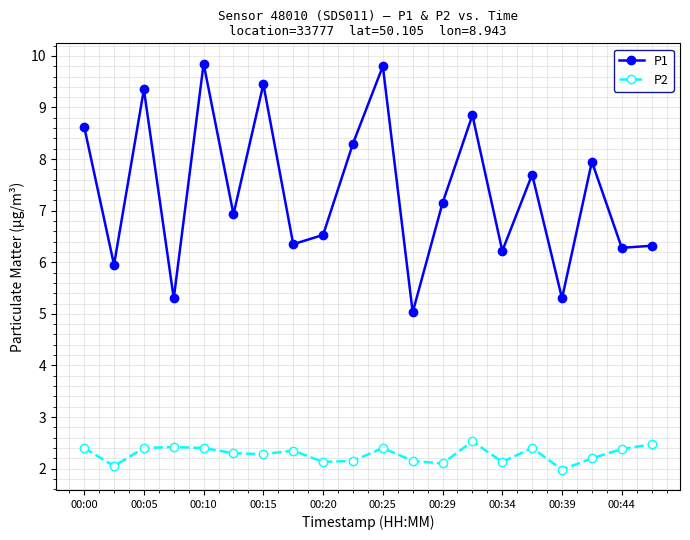

What is the value of the P1 point at the 6th from the left?

6.9